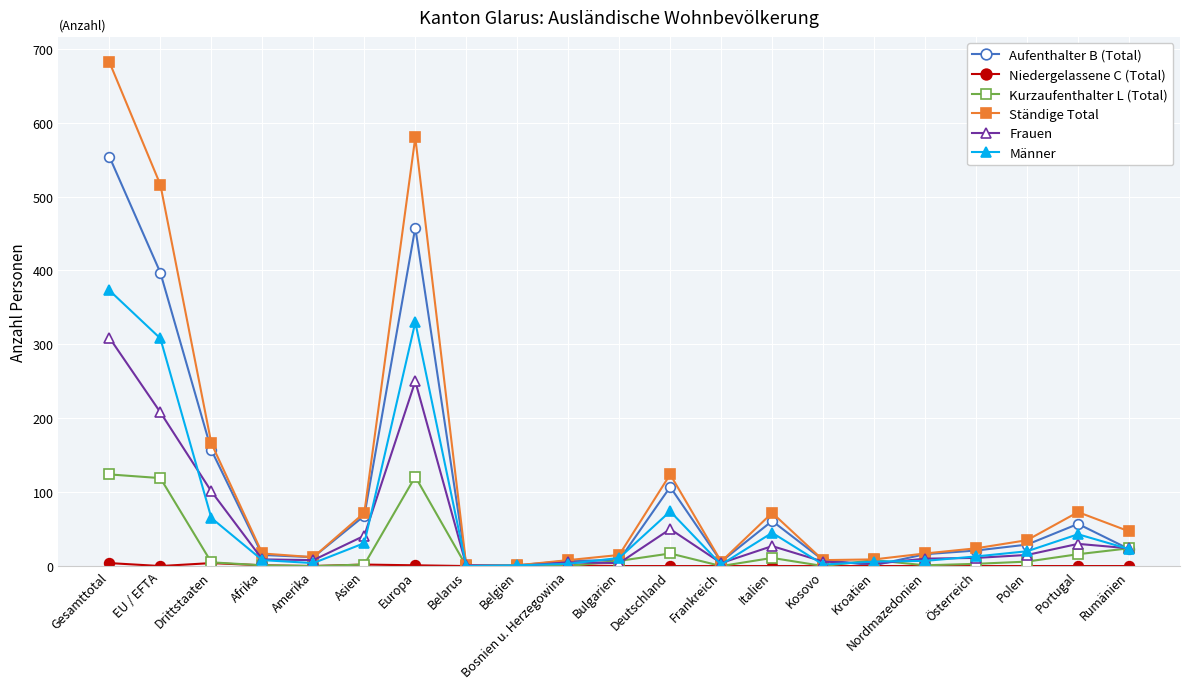

True or false: Kurzaufenthalter L (Total) has more than 1 points higher than both neighbors.

True